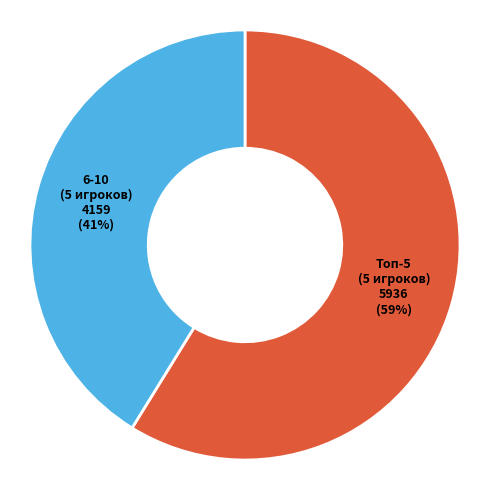

Do Топ-5 (5 игроков) and 6-10 (5 игроков) together represent more than half of the pie?

Yes